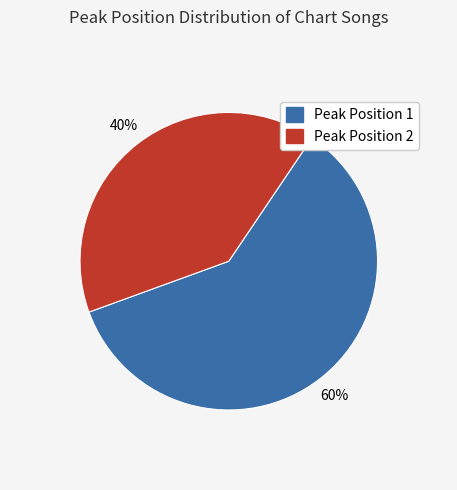

To the nearest percent, what is the difference between the largest and smallest slice percentages?

20%